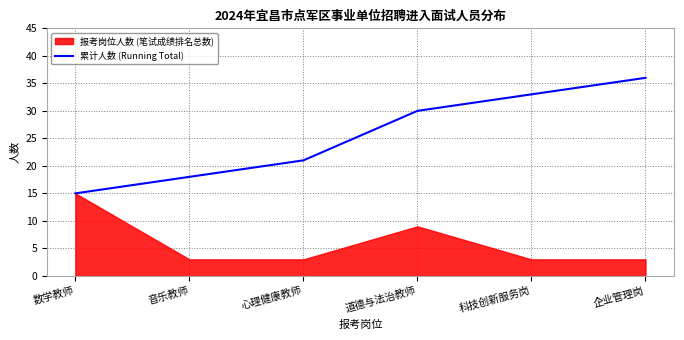

Is it true that the value at 心理健康教师 is 21?

True